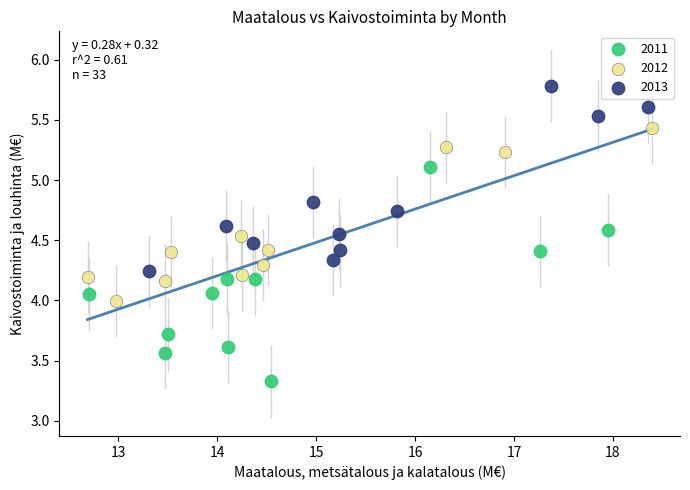

Which series contains the lowest Y value?

2011